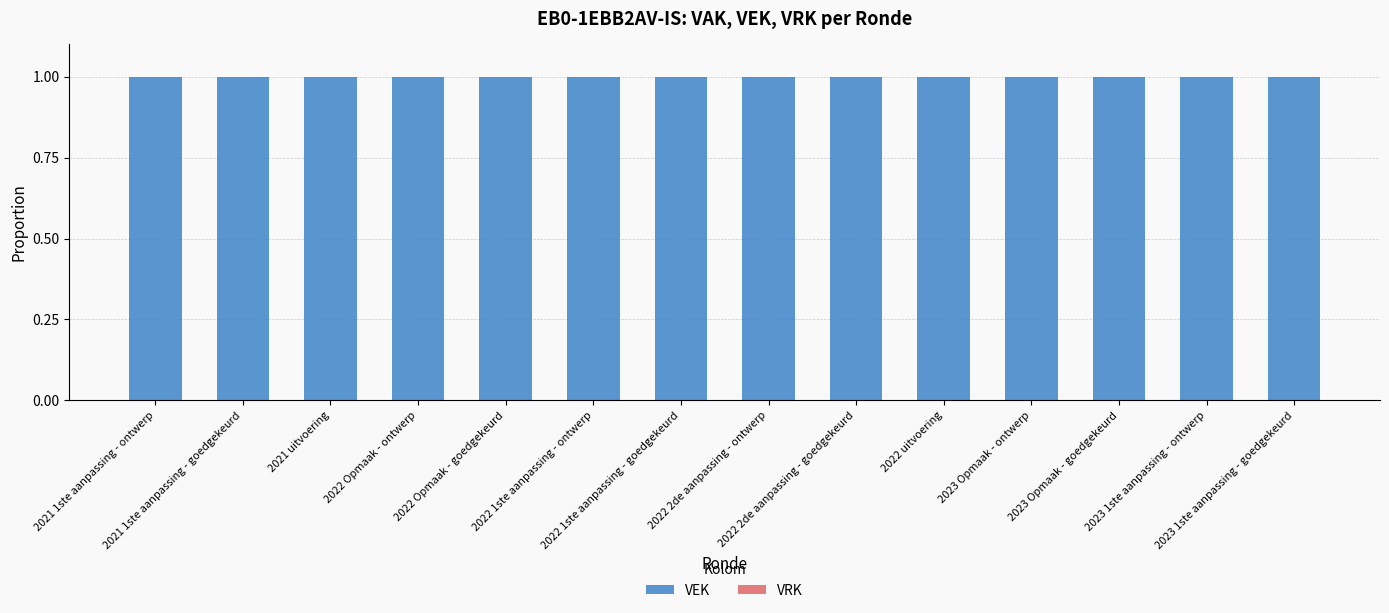

What is the total value across all series at 2022 2de aanpassing - goedgekeurd?

1